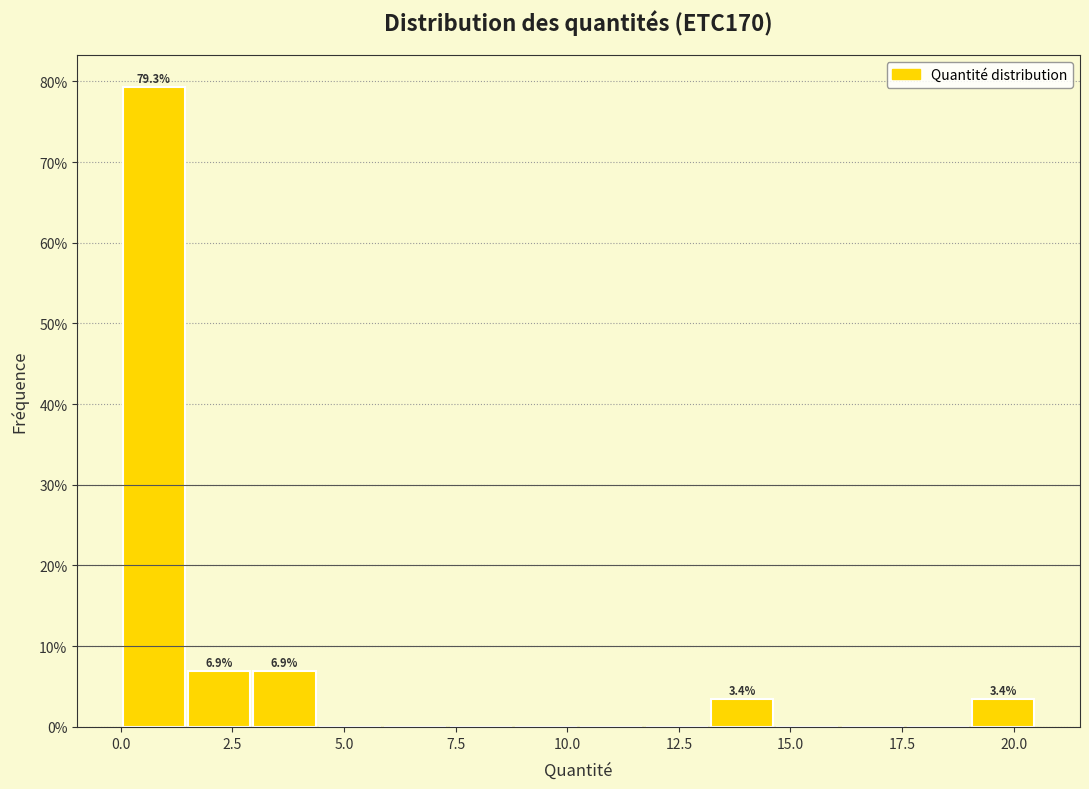

Read against the x-axis, roughly where is the centre of the tallest bar?

0.5